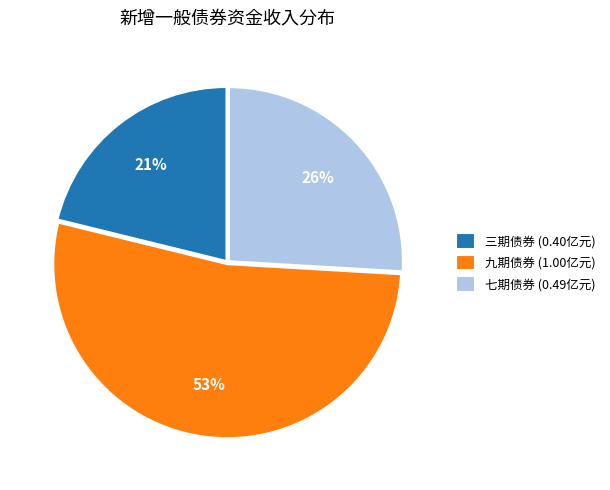

Is the sum of 七期债券 (0.49亿元) and 三期债券 (0.40亿元) greater than half?

No